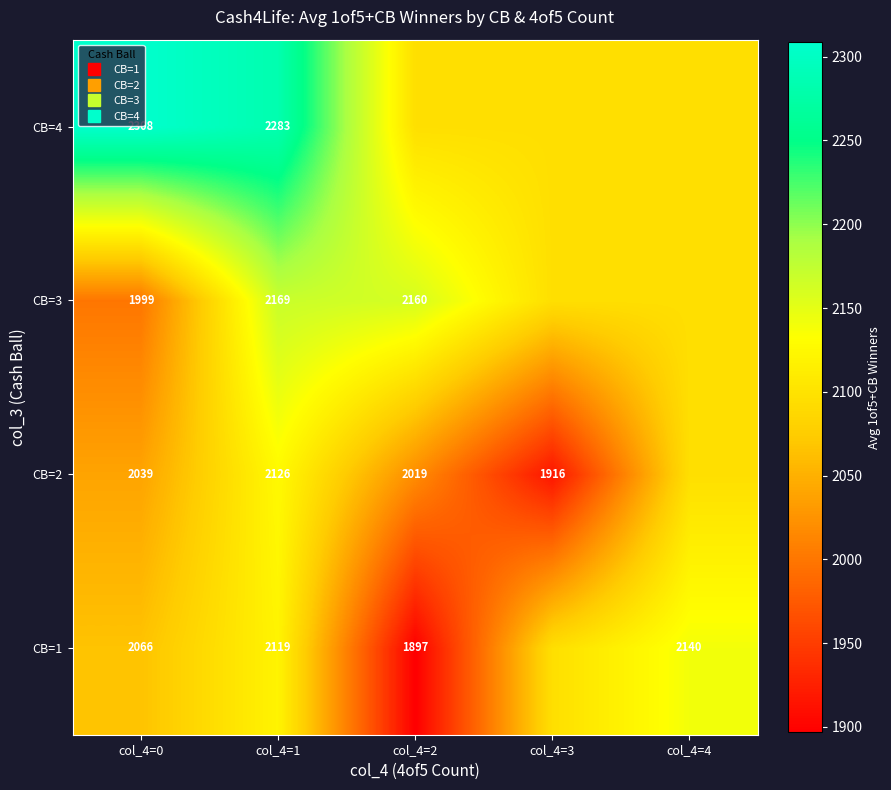

Rank the series at col_4=0 from highest to lowest value.

CB=4, CB=1, CB=2, CB=3